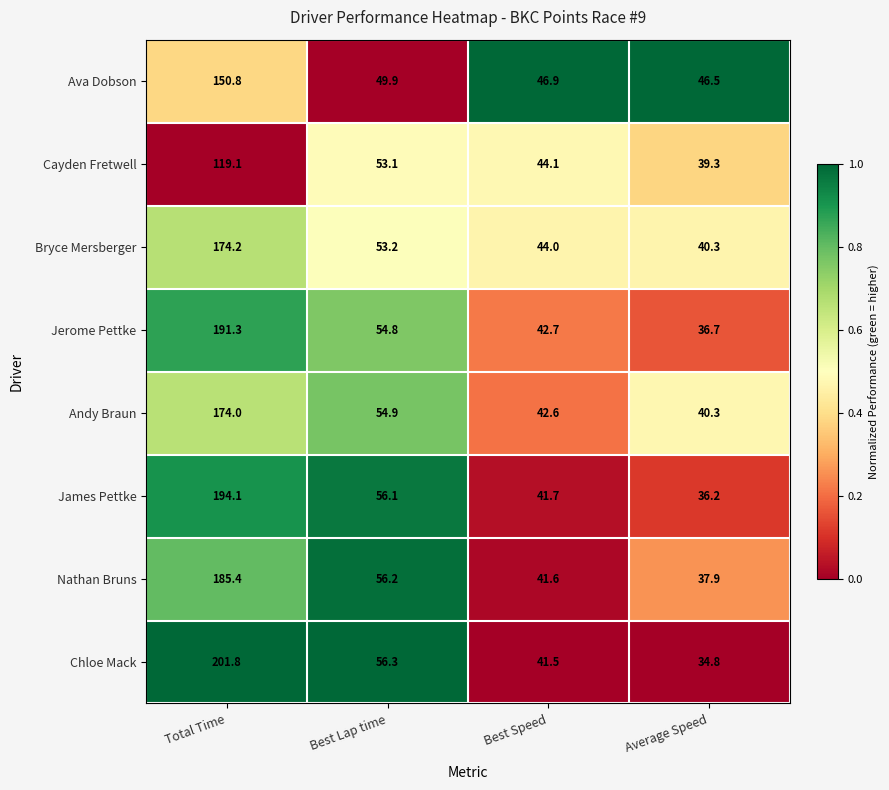

At how many categories does at least one series exceed 46?

4